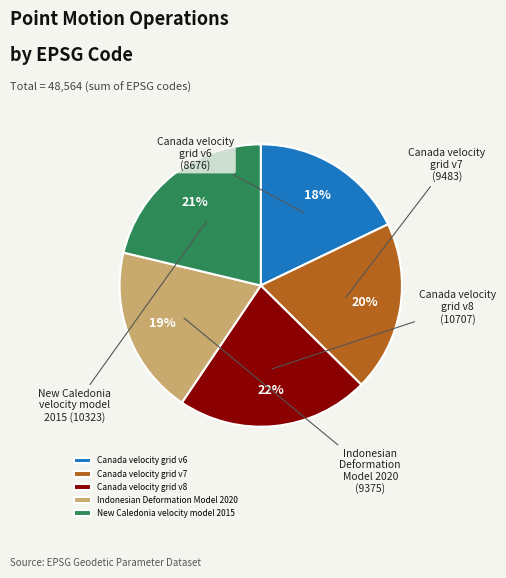

To the nearest percent, what is the difference between the Canada velocity grid v8 and Indonesian Deformation Model 2020 slice percentages?

3%